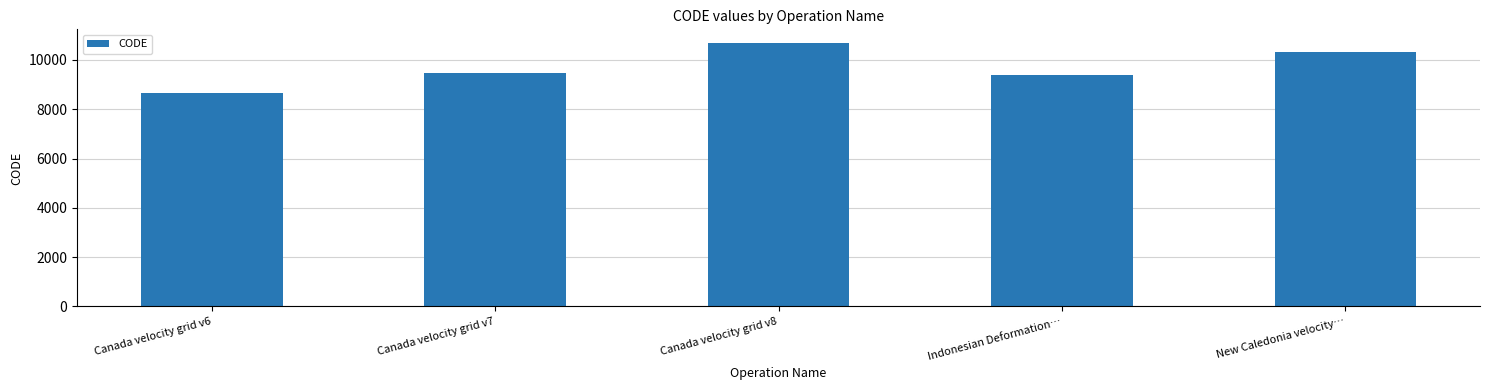

Reading left to right, extract all data points from this chart.

Canada velocity grid v6=8676	Canada velocity grid v7=9483	Canada velocity grid v8=10707	Indonesian Deformation…=9375	New Caledonia velocity…=10323